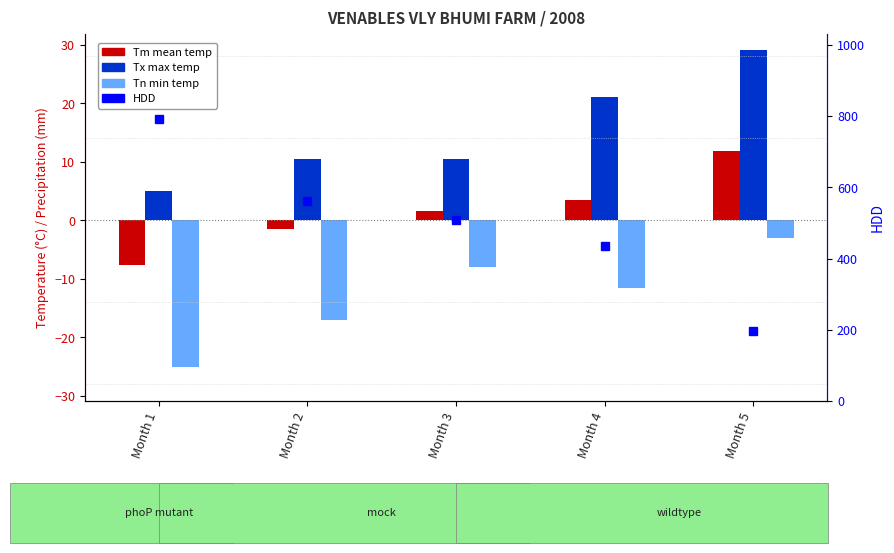

True or false: Tx (max temp) has a value of 35.9 at Month 4.

False